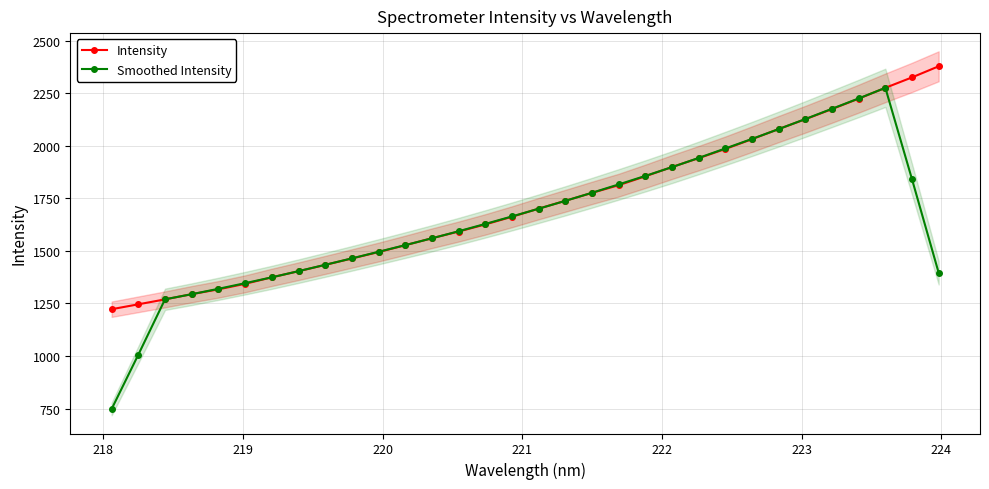

True or false: Intensity has more than 1 interior local peaks.

False